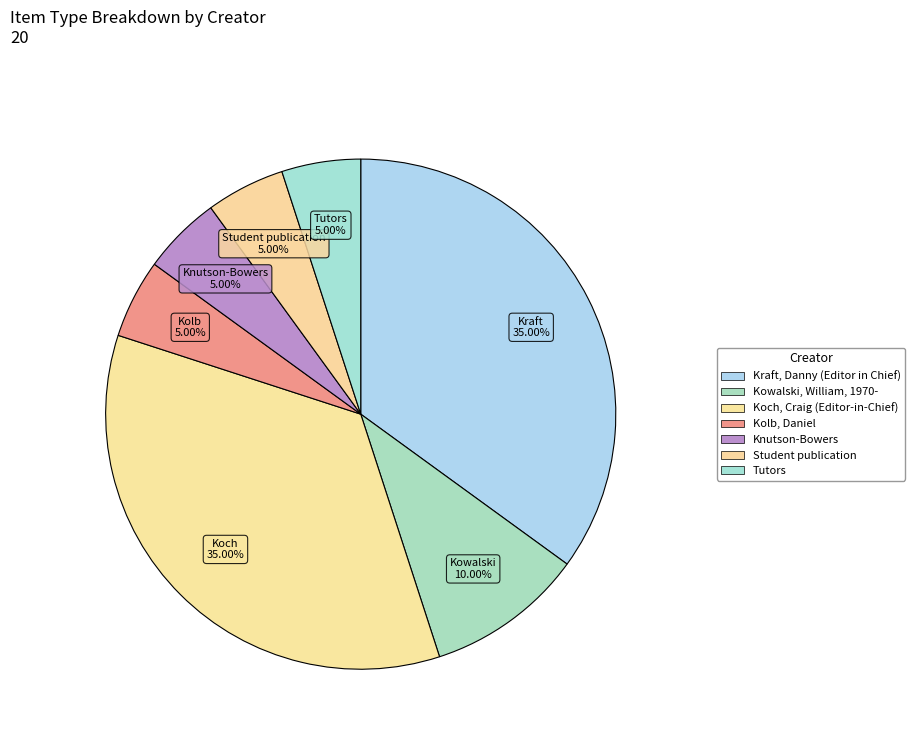

How many segments does this pie chart have?

7